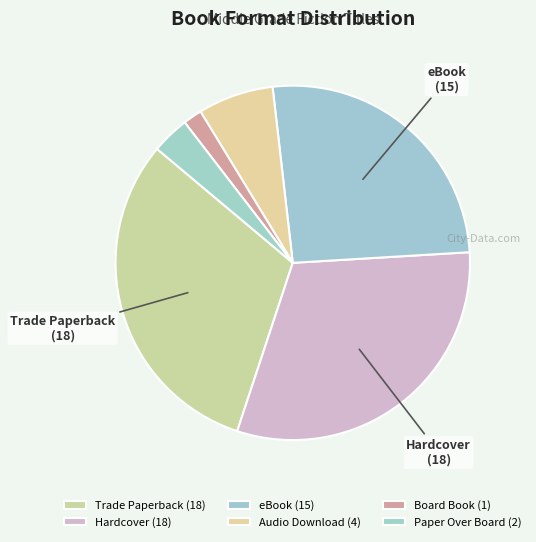

Which slice is the largest?

Trade Paperback